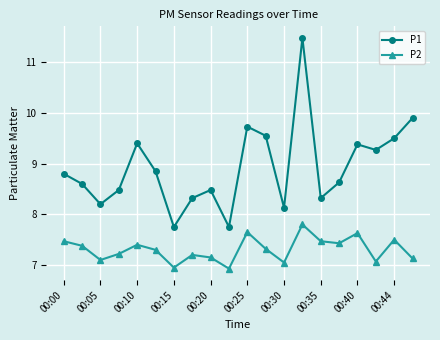

What is the value of the P2 point at the 6th from the left?

7.3